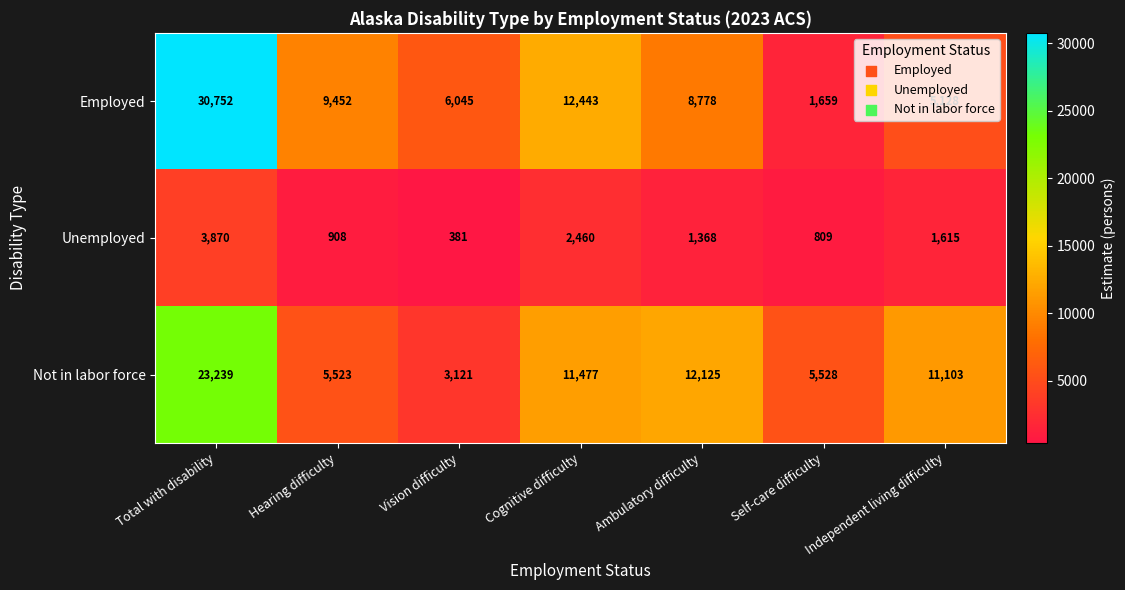

What is the maximum value shown in the chart?

30752